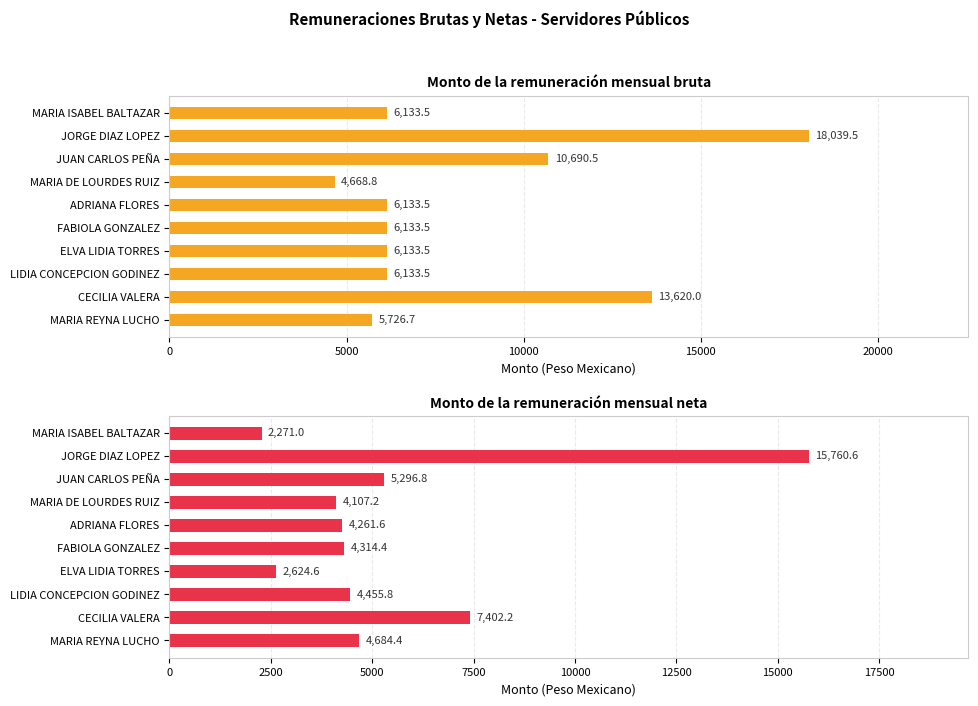

What is the greatest value displayed?

18039.5